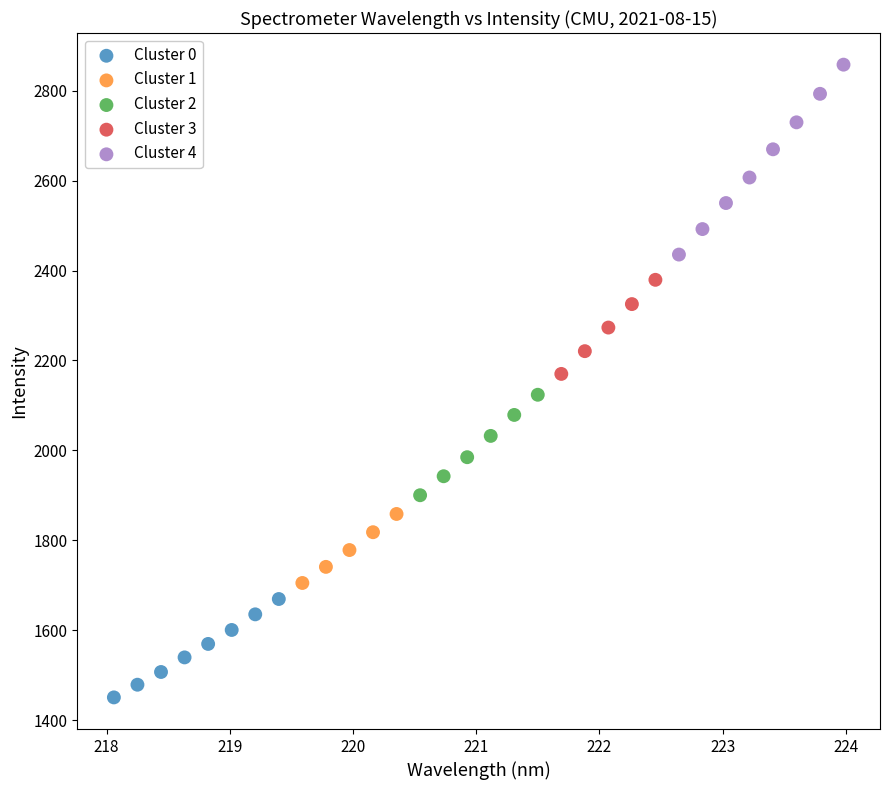

What are all the series names shown in the legend?

Cluster 0, Cluster 1, Cluster 2, Cluster 3, Cluster 4